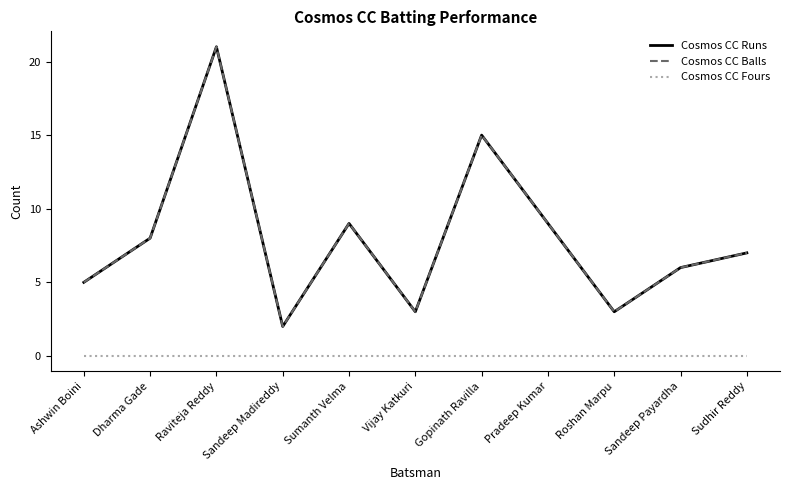

At how many categories does at least one series exceed 6?

6